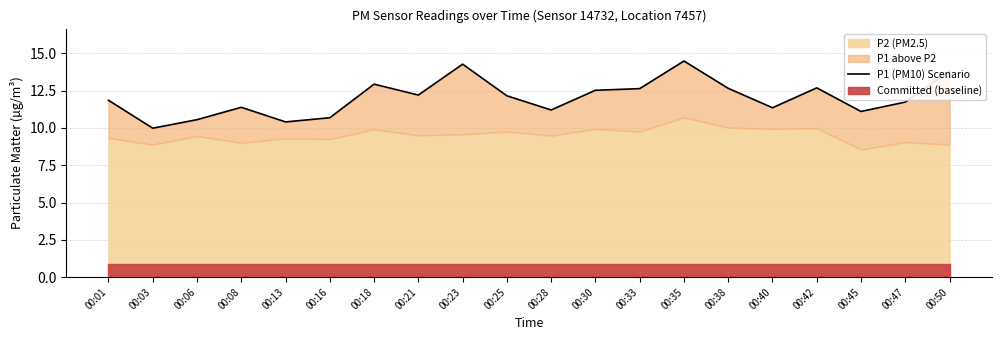

At which label does the data first exceed 12?

00:18